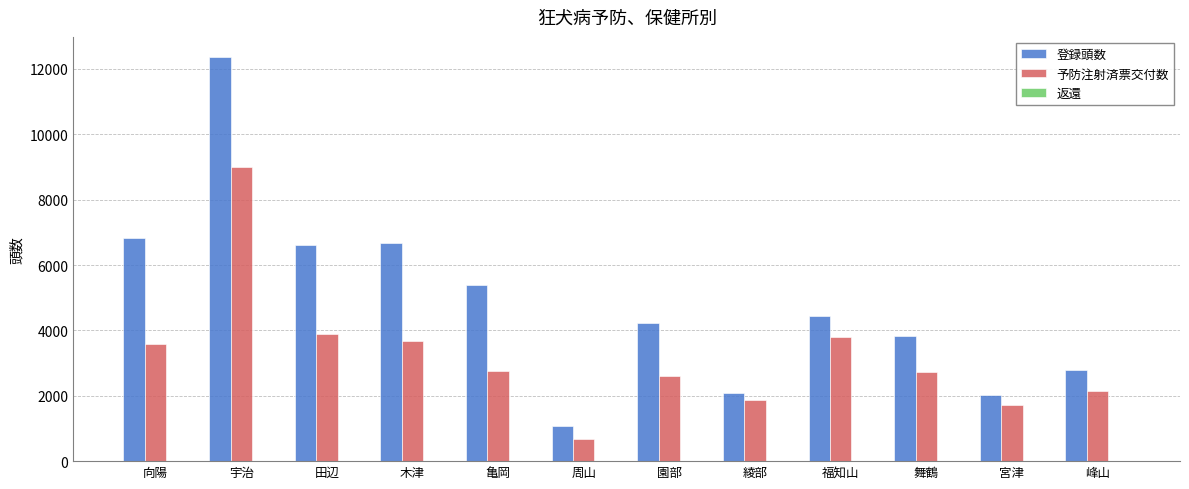

The 登録頭数 series shows 1070 at 周山. True or false?

True